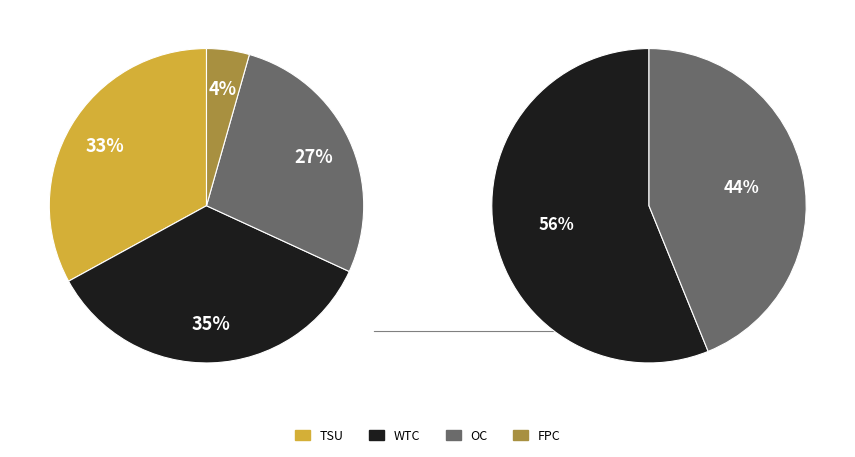

Is there any slice that represents more than half of the pie?

No